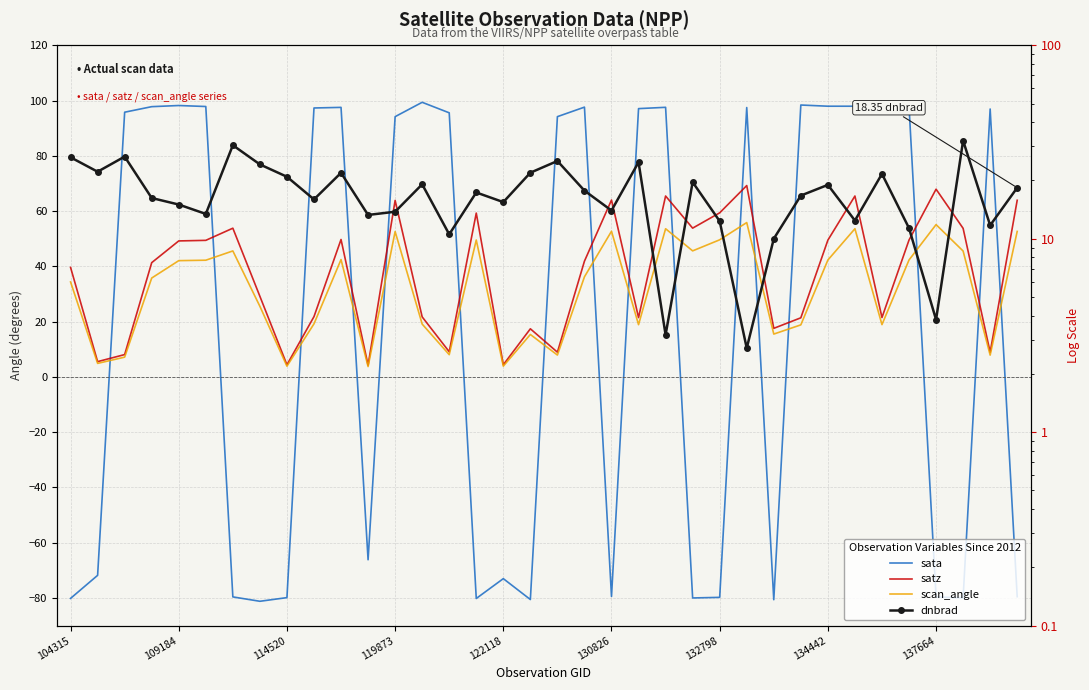

Which series has the largest range (max minus min)?

sata